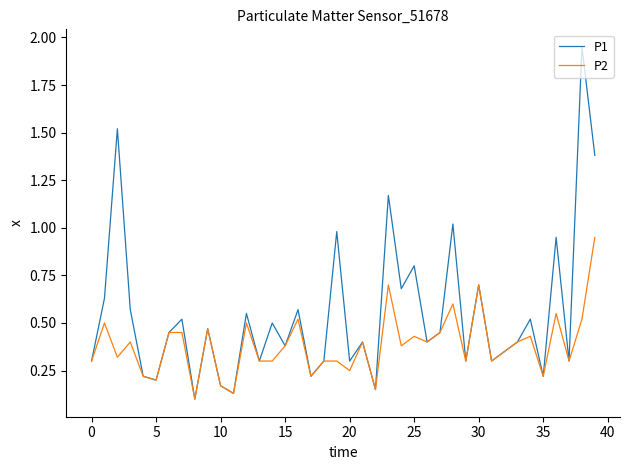

Which series has the largest total across all categories?

P1